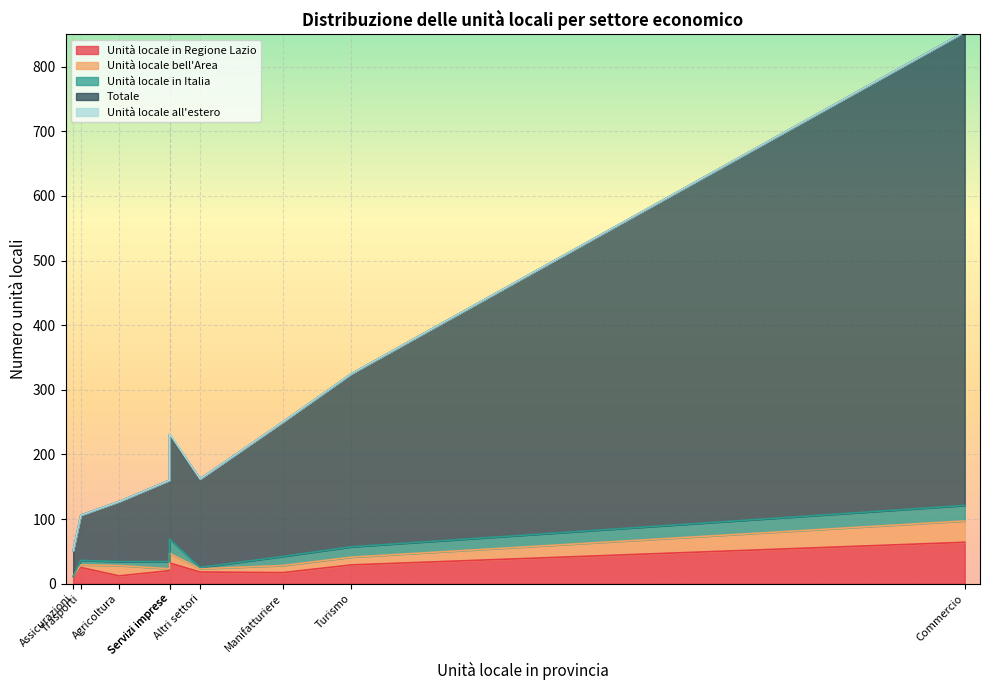

The value of Unità locale all'estero at Agricoltura is -1. True or false?

False